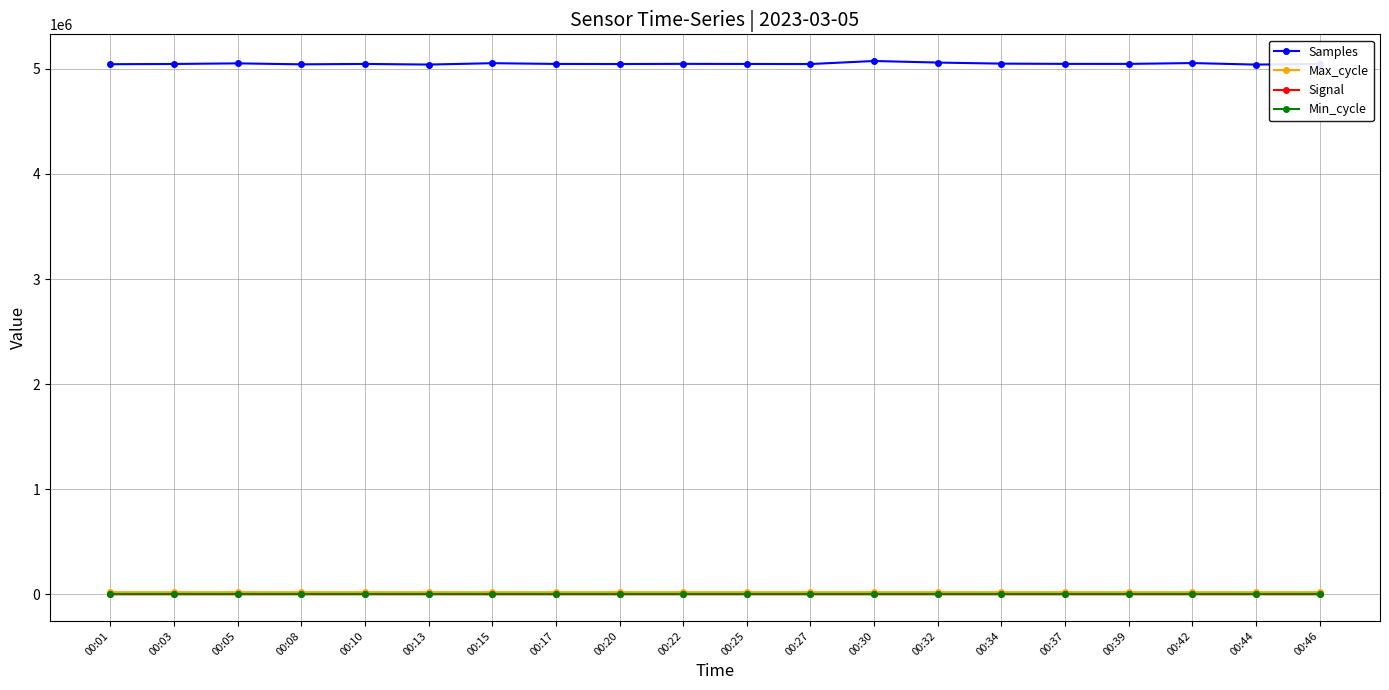

True or false: Samples has more than 1 points higher than both neighbors.

True